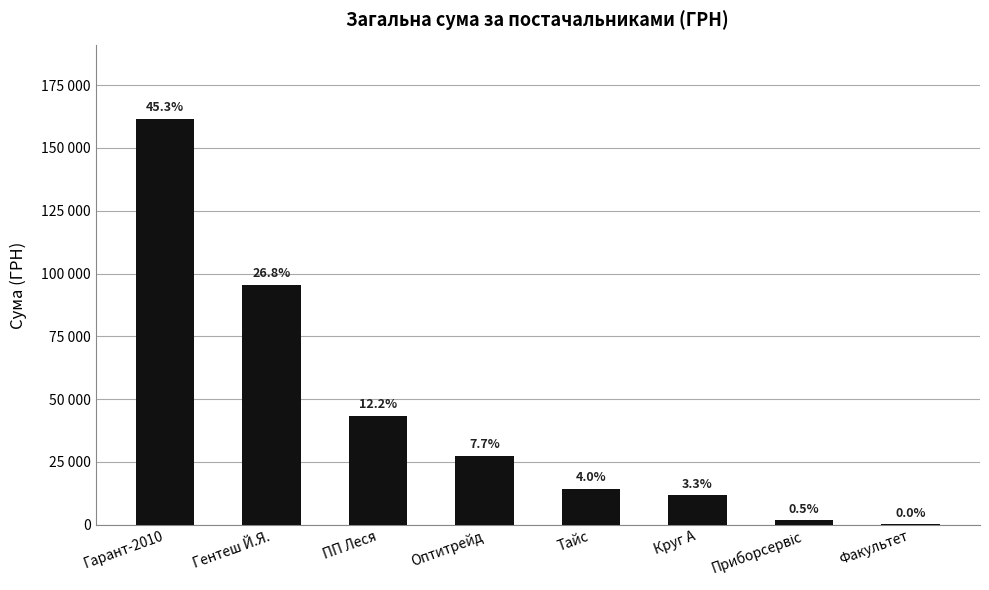

Between Оптитрейд and Гентеш Й.Я., which is larger?

Гентеш Й.Я.